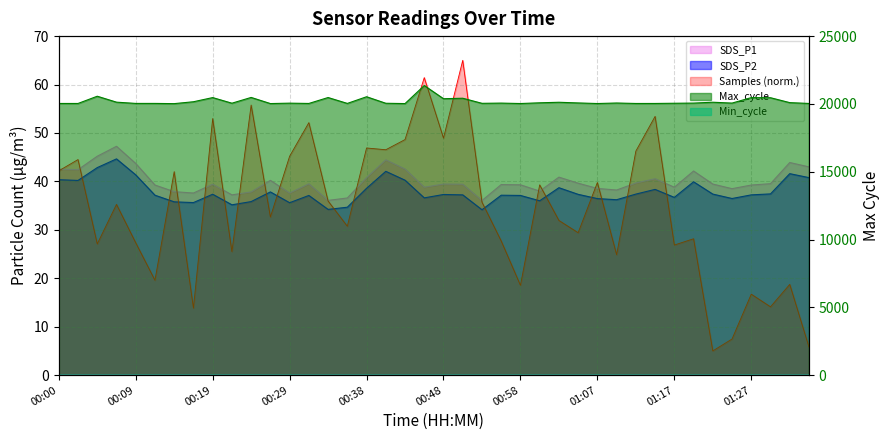

True or false: Max_cycle and SDS_P1 cross at least once.

False